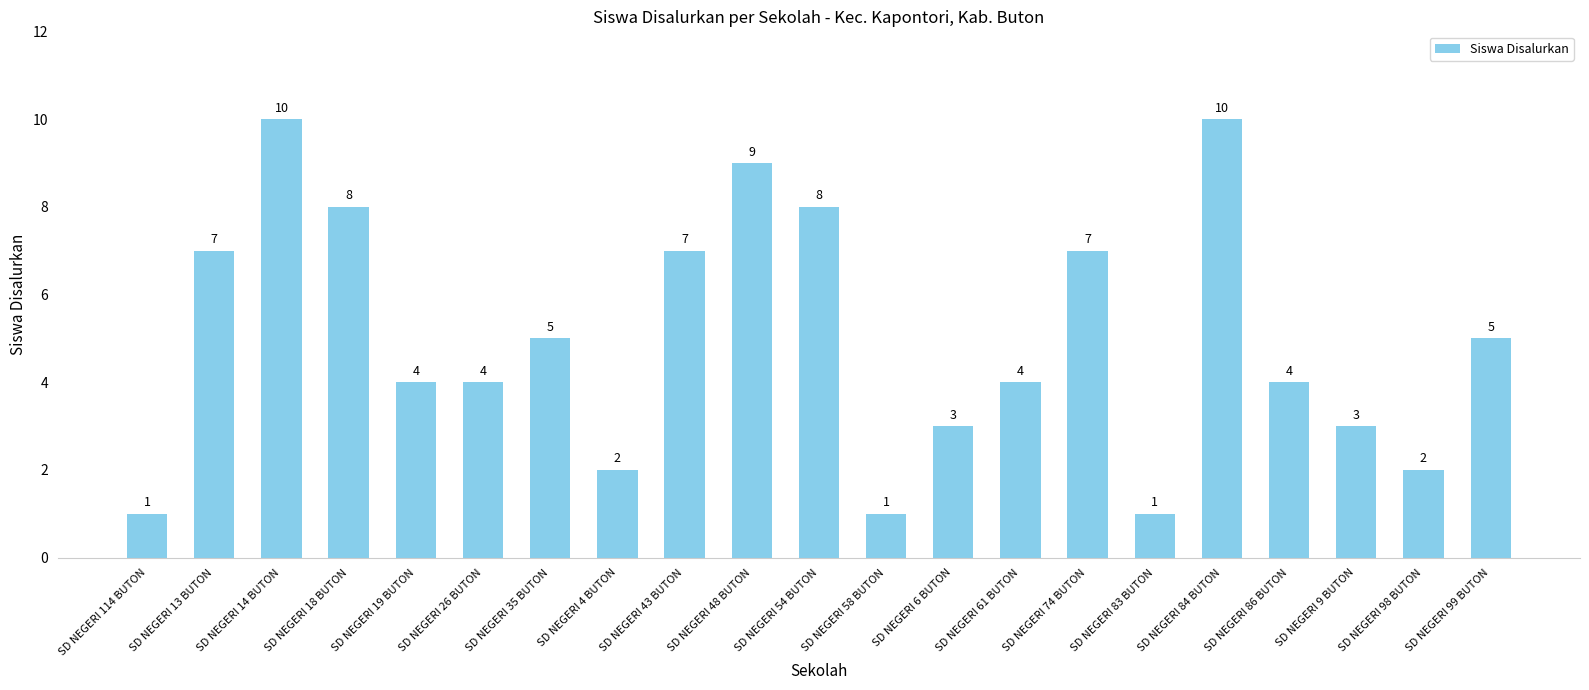

What is the label of the 14th bar from the left?

SD NEGERI 61 BUTON